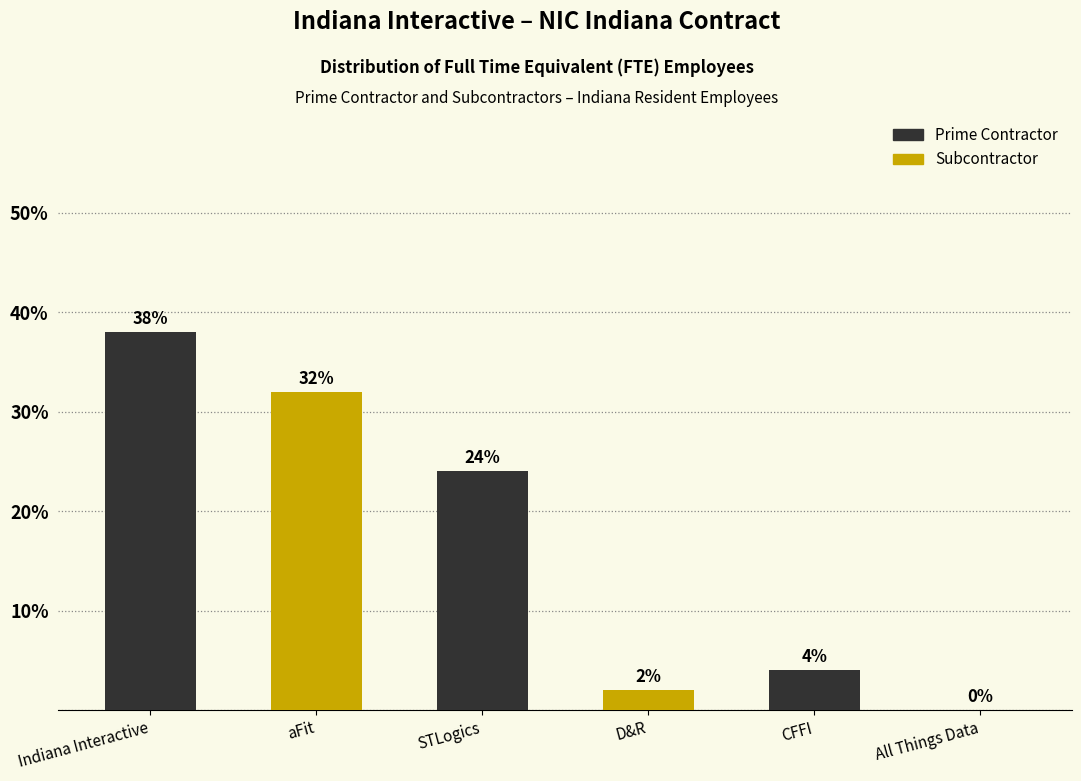

Reading right to left, extract all data points from this chart.

All Things Data=0	CFFI=4	D&R=2	STLogics=24	aFit=32	Indiana Interactive=38